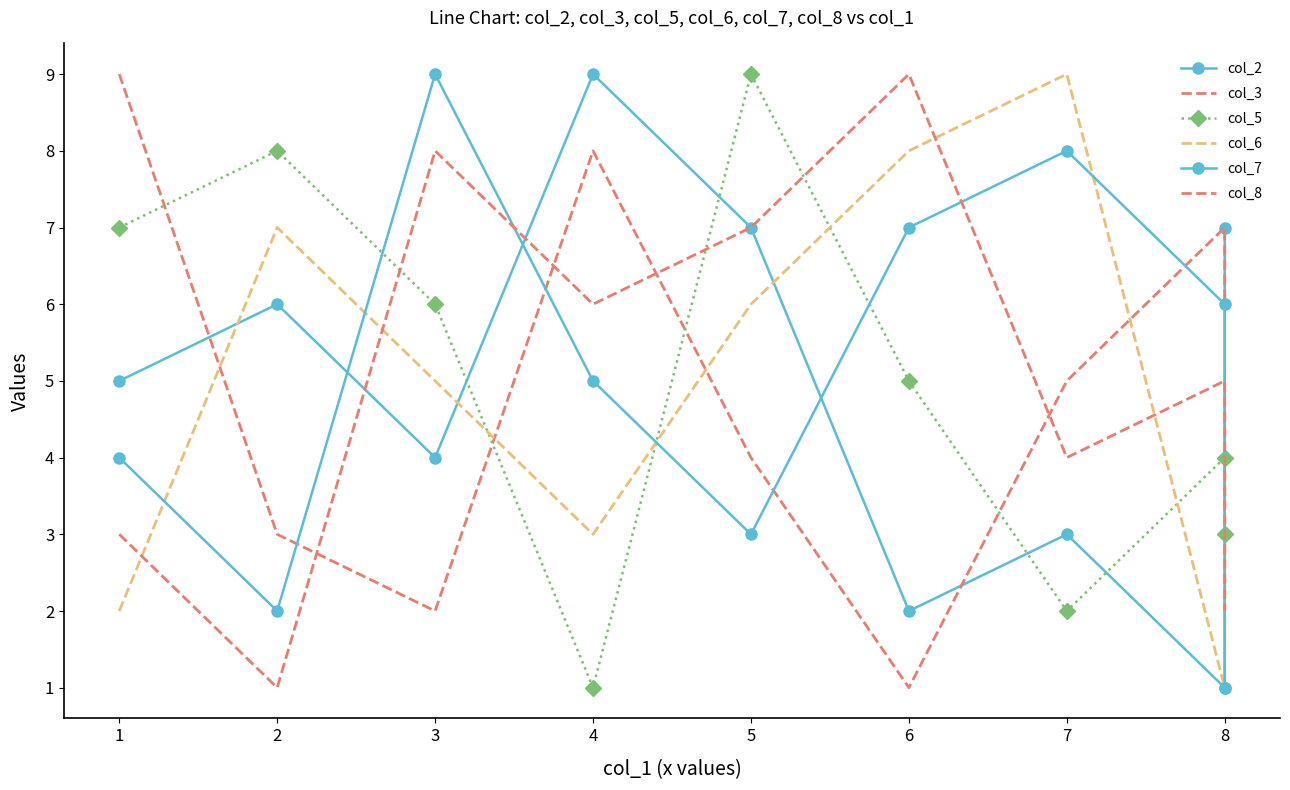

How many distinct data groups are displayed?

6